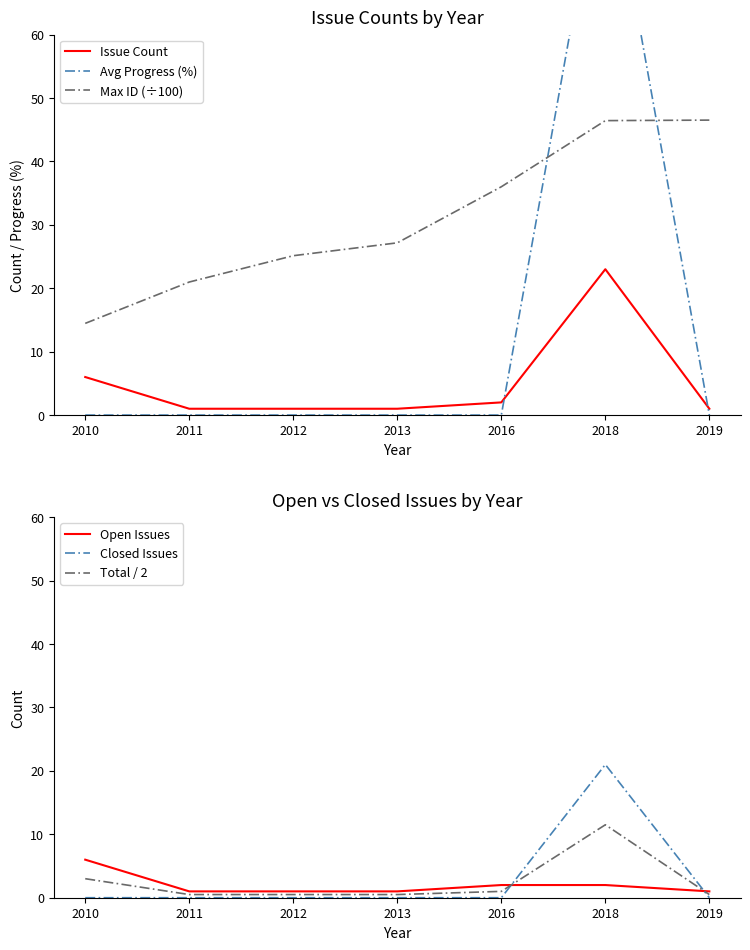

Does the chart display data point markers on the line(s)?

No